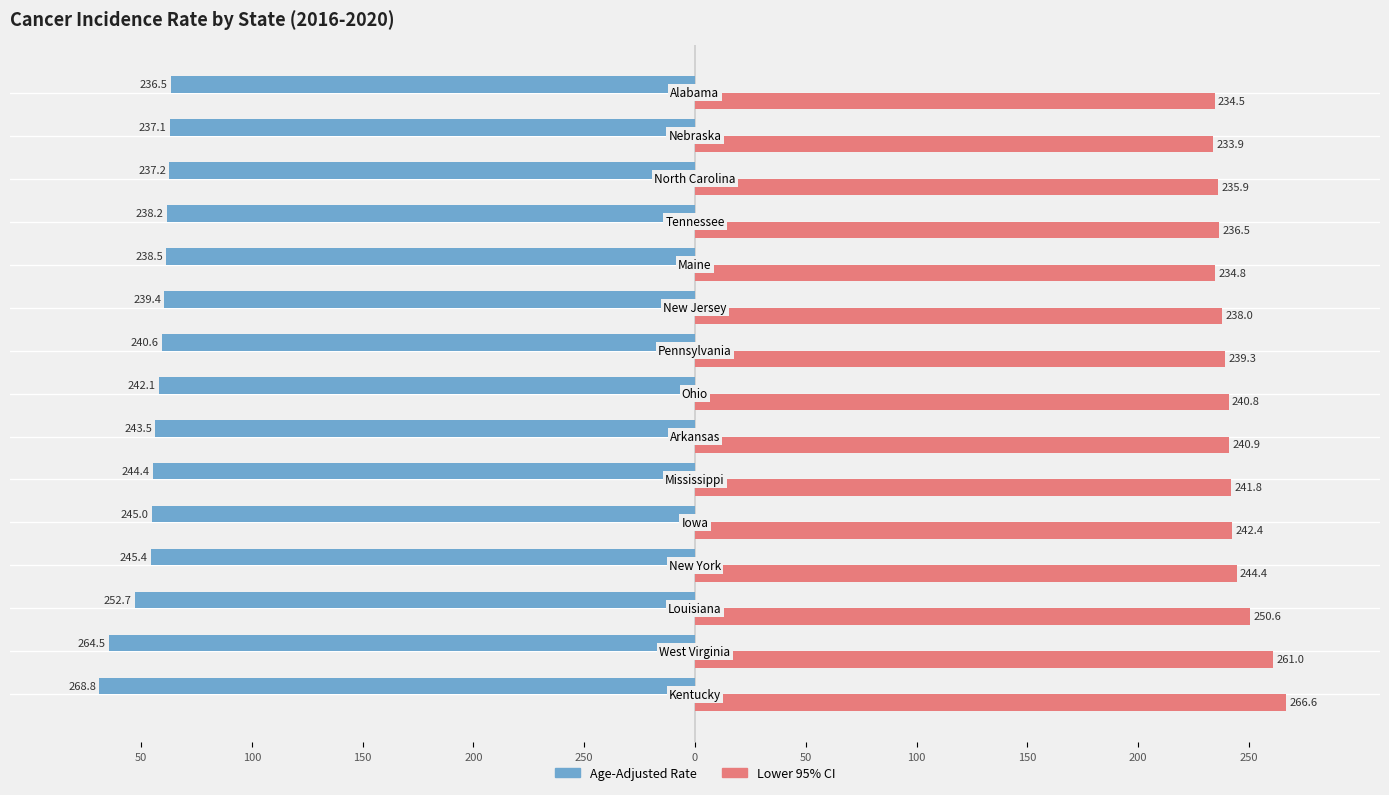

What are all the series names shown in the legend?

Age-Adjusted Rate, Lower 95% CI